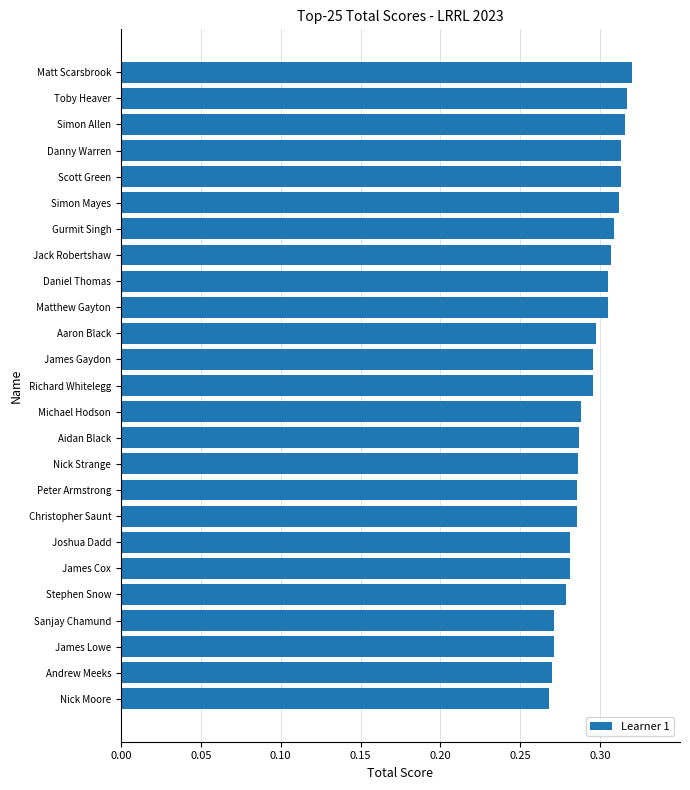

What is the sum of the values at Christopher Saunt and Andrew Meeks?

0.6